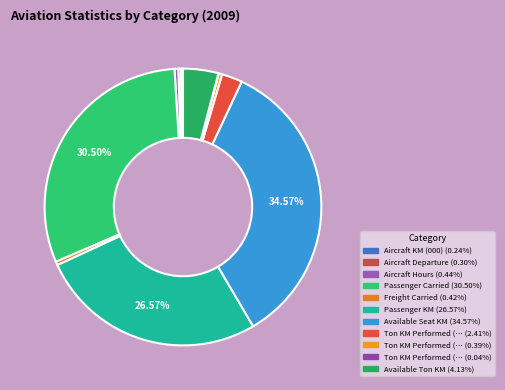

To the nearest percent, what is the average slice percentage?

9%